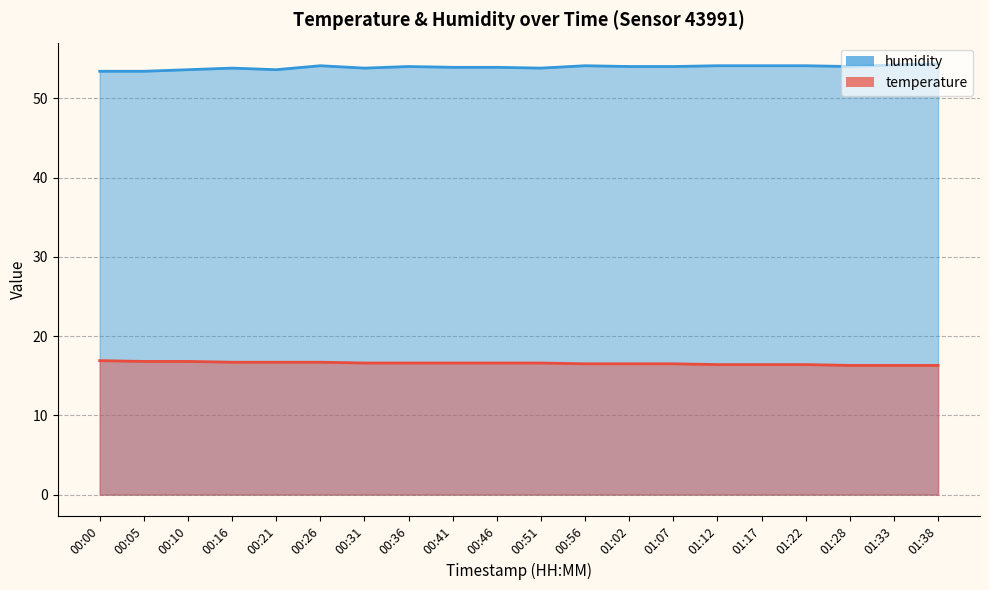

Which series has the widest spread of values?

humidity